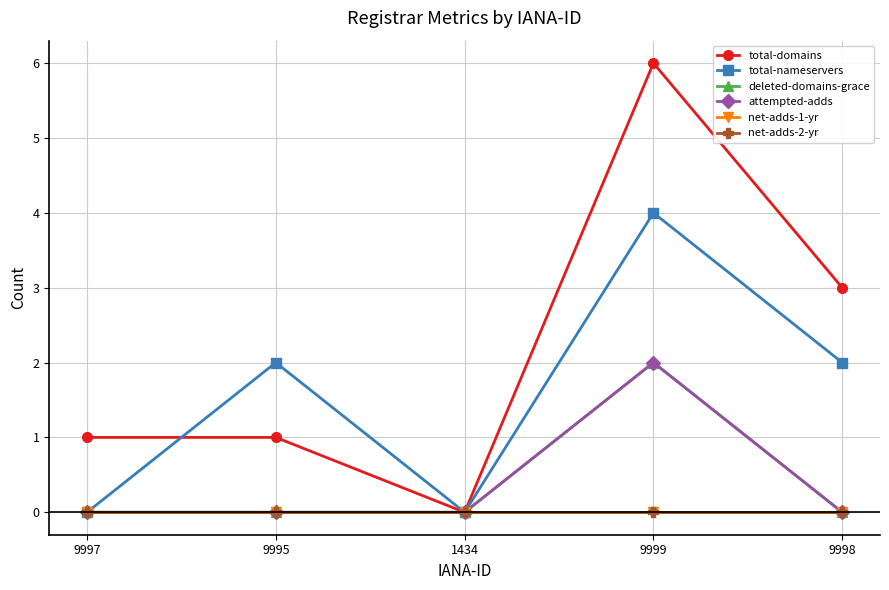

True or false: attempted-adds and total-domains intersect in this chart.

False